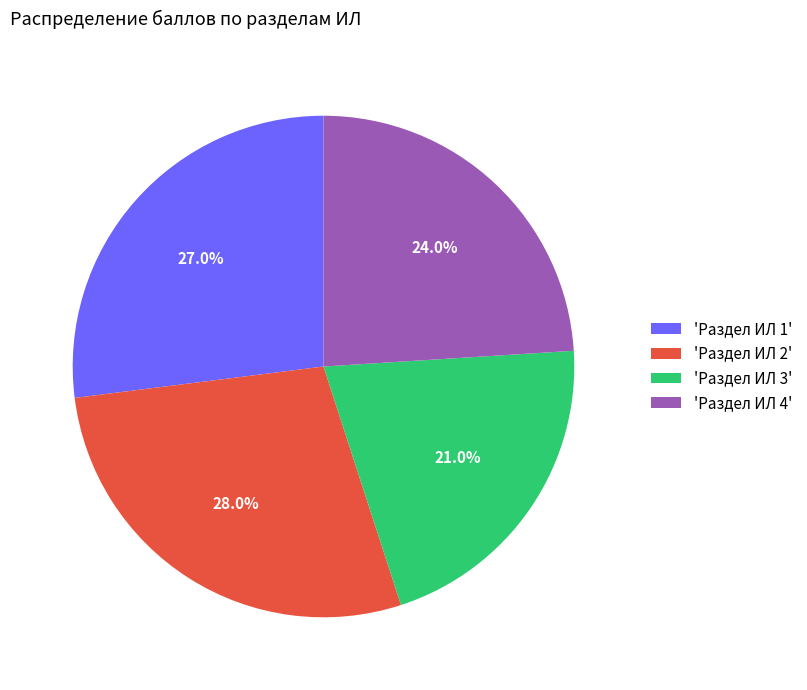

How many segments does this pie chart have?

4